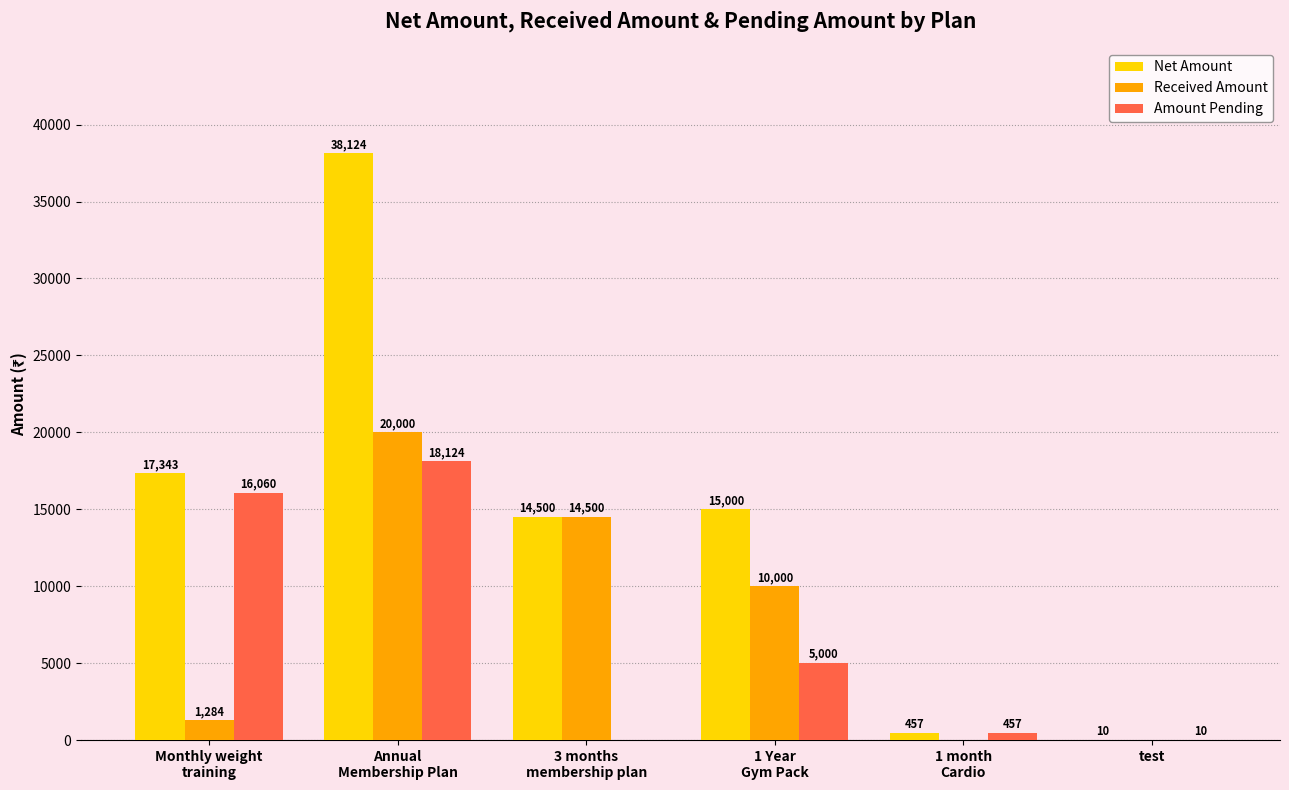

Which series has the largest total across all categories?

Net Amount